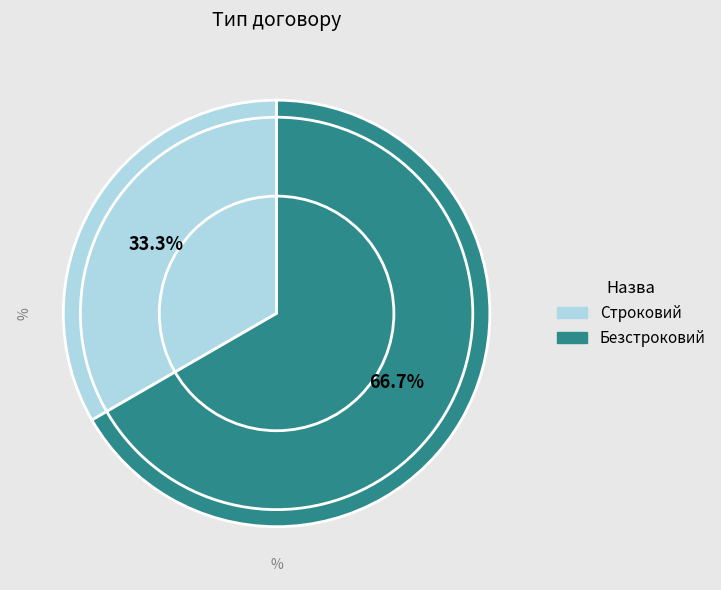

What percentage is NOT represented by Безстроковий?

33.3%